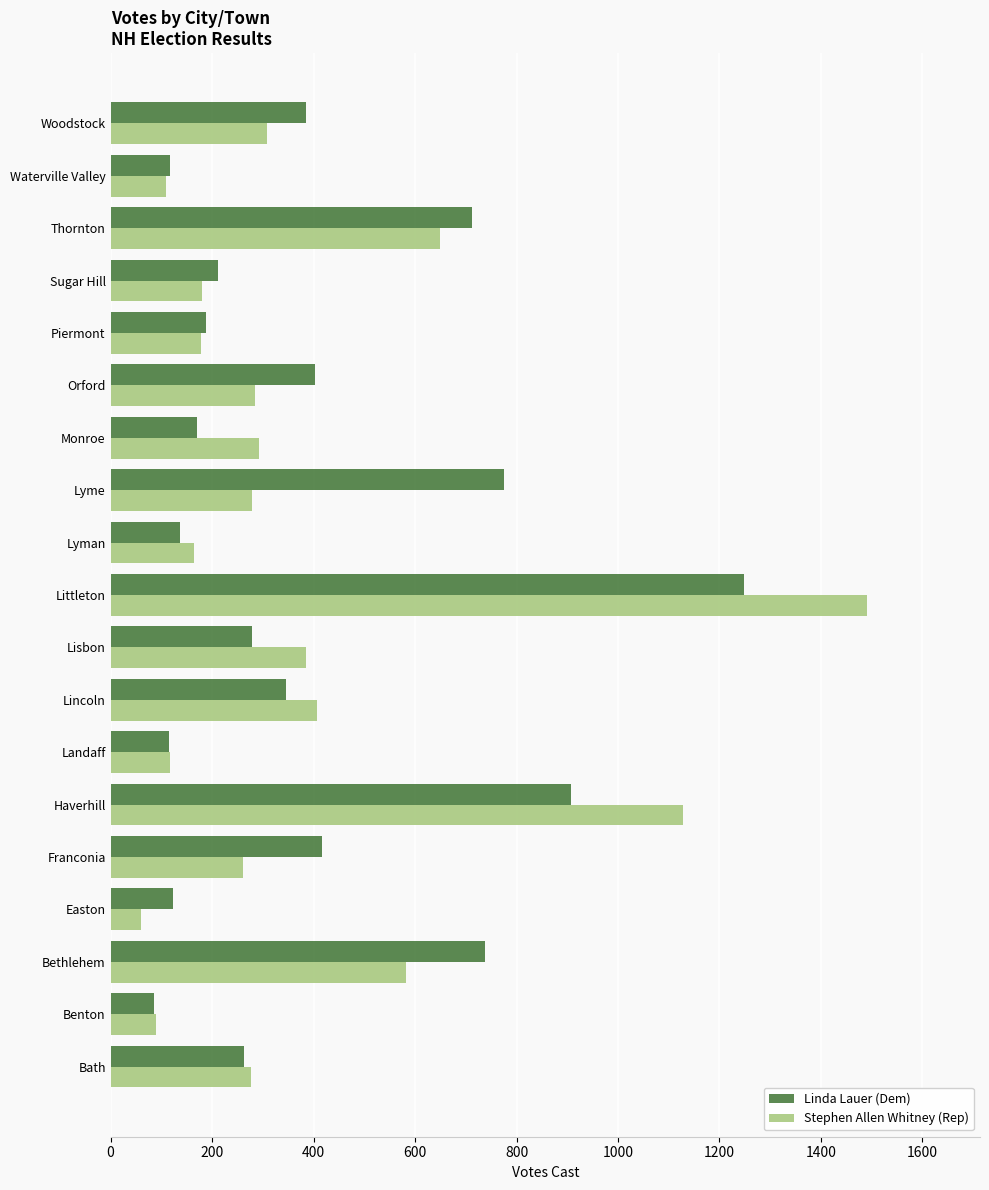

The value of Linda Lauer (Dem) at Woodstock is 386. True or false?

True